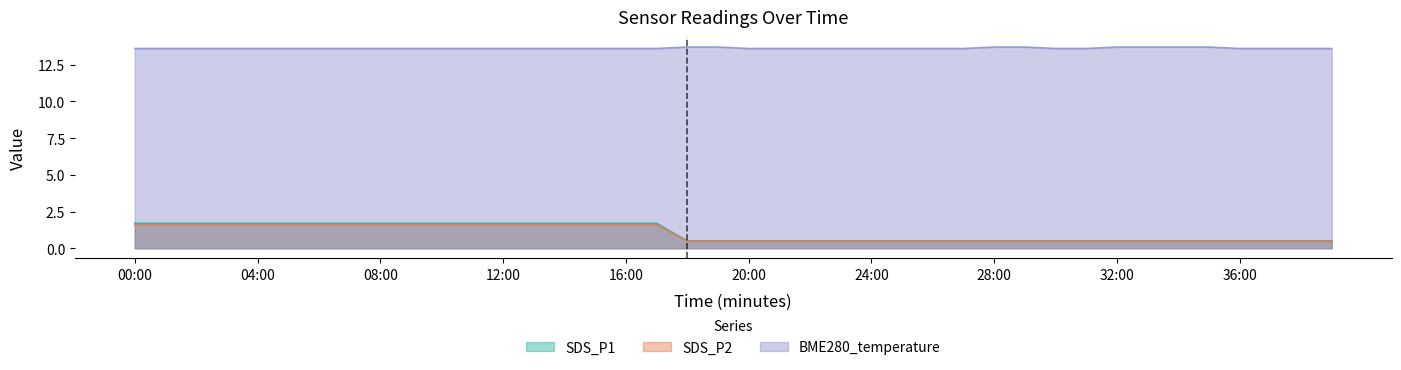

What are all the series names shown in the legend?

SDS_P1, SDS_P2, BME280_temperature